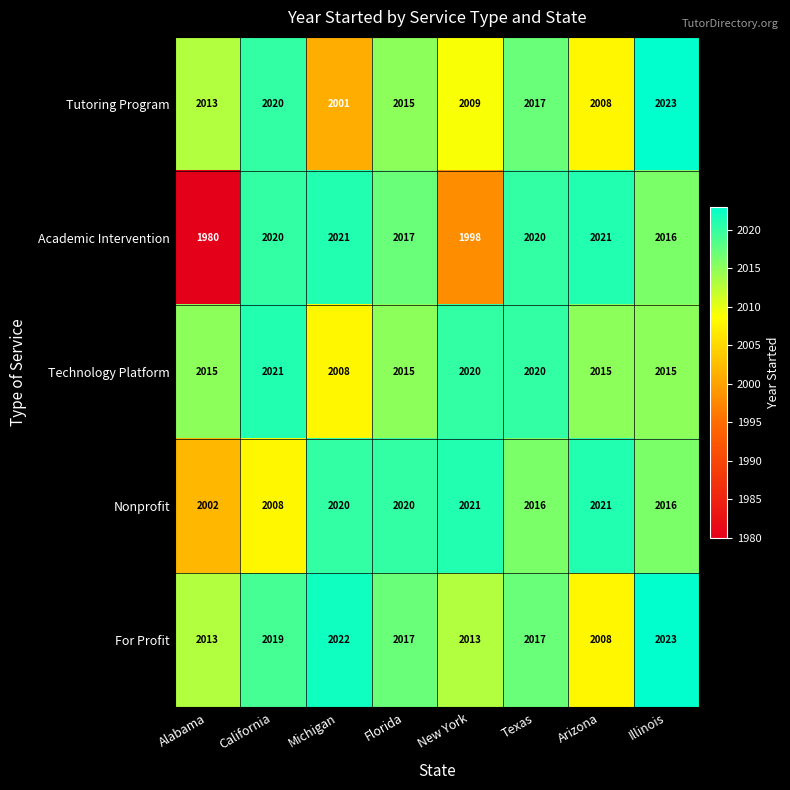

What is the smallest value displayed?

1980